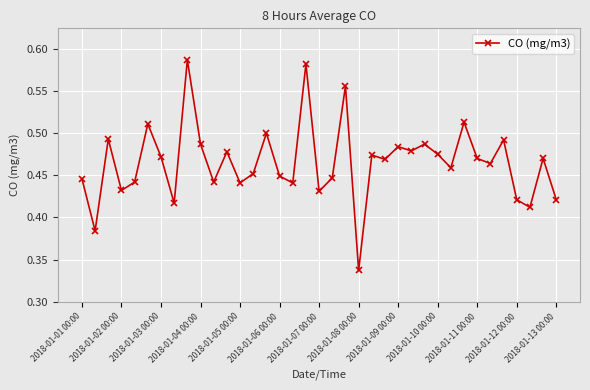

Count the values in the range 0 to 1.

37